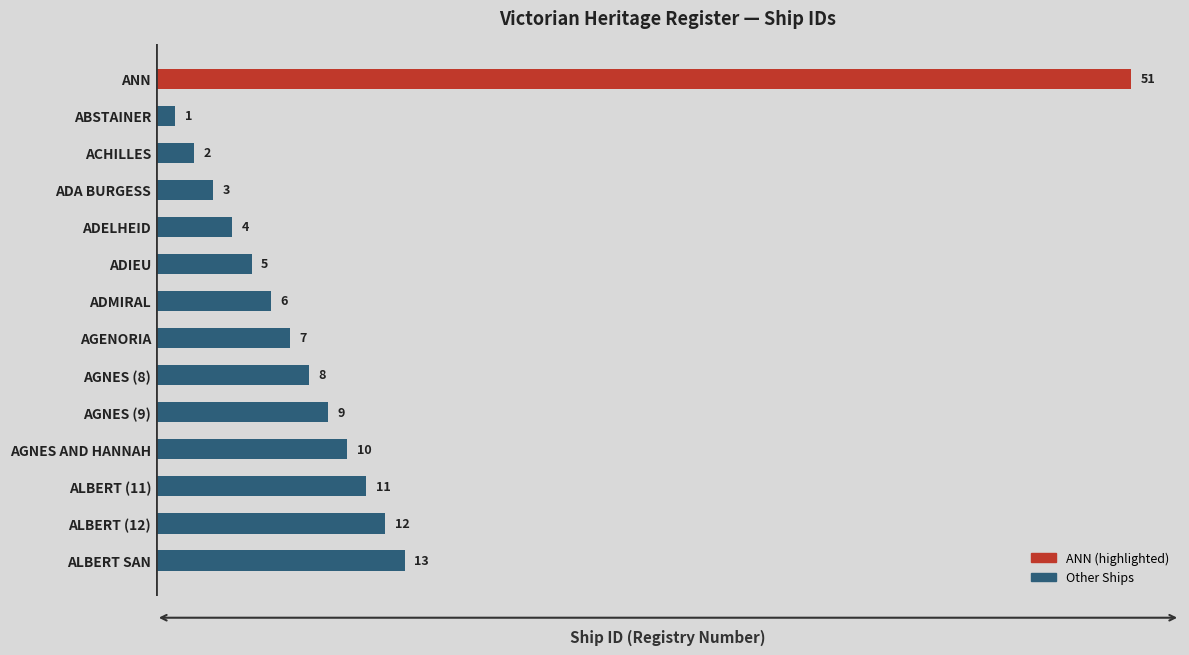

What is the difference between the maximum and minimum values?

50